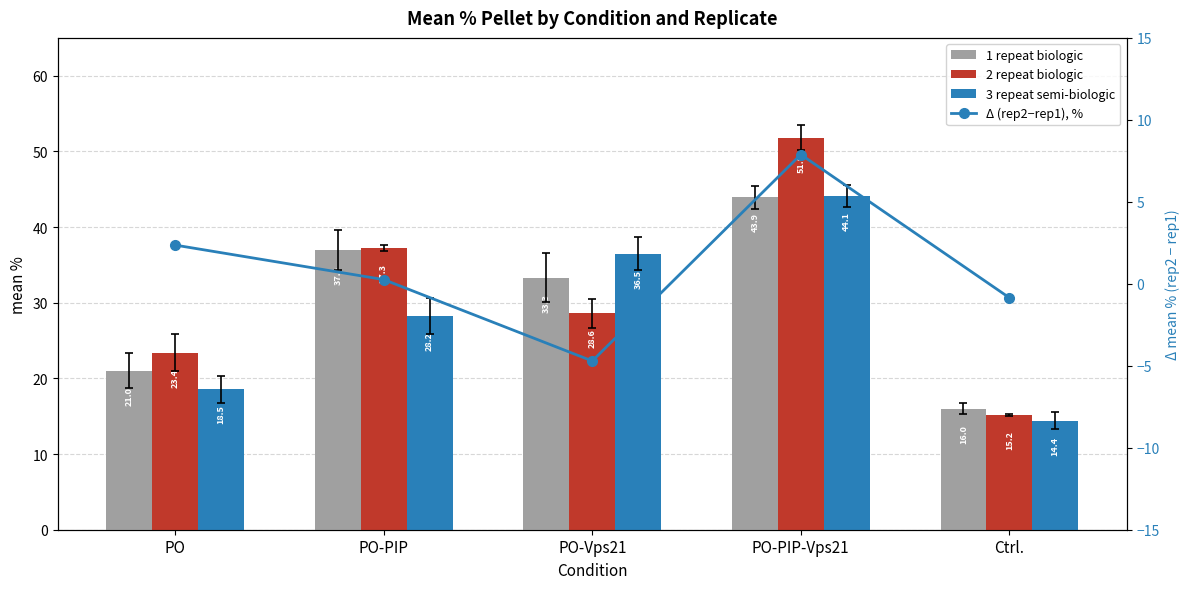

What is the minimum value shown in the chart?

-4.7